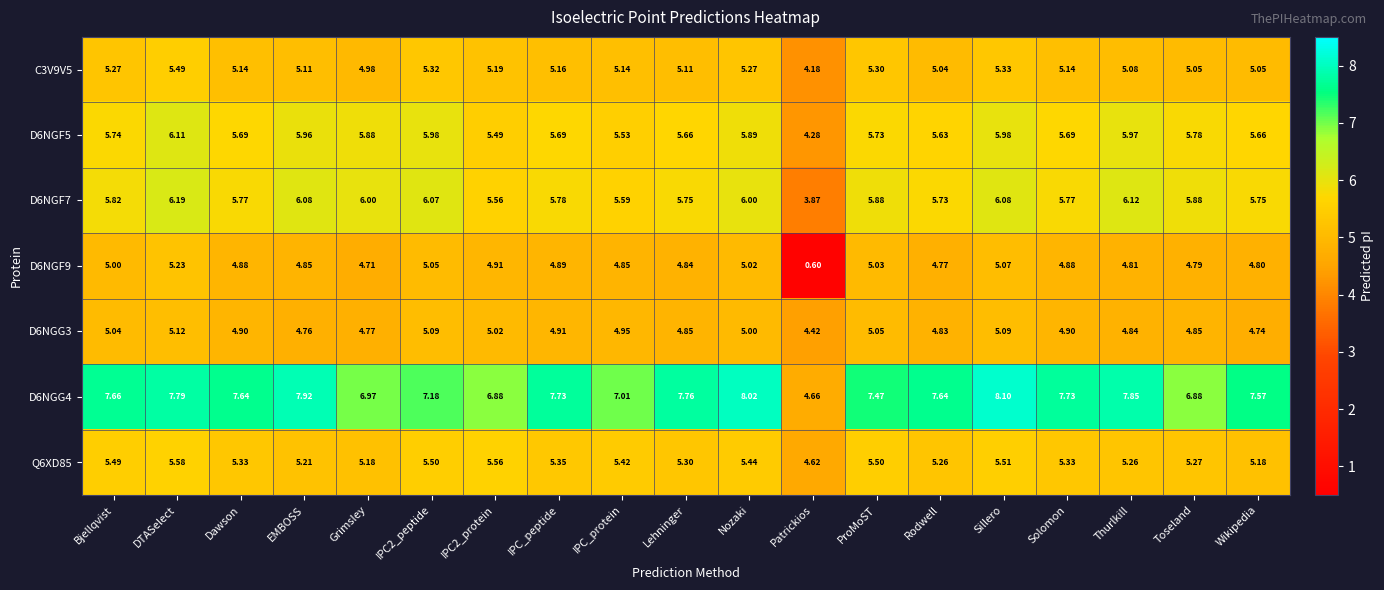

Is the value of Q6XD85 at Patrickios greater than the value of D6NGF7 at IPC_protein?

No